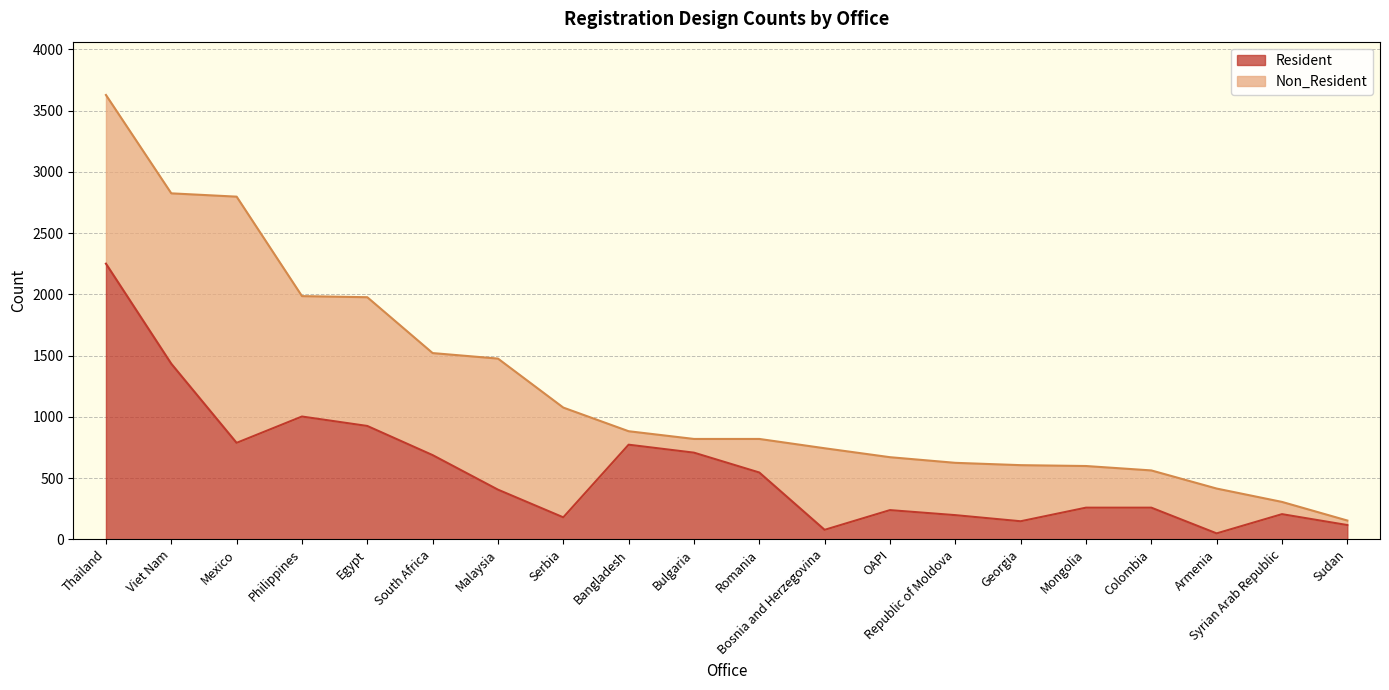

Approximately how many times larger is the value at Mexico compared to Georgia?

5.4